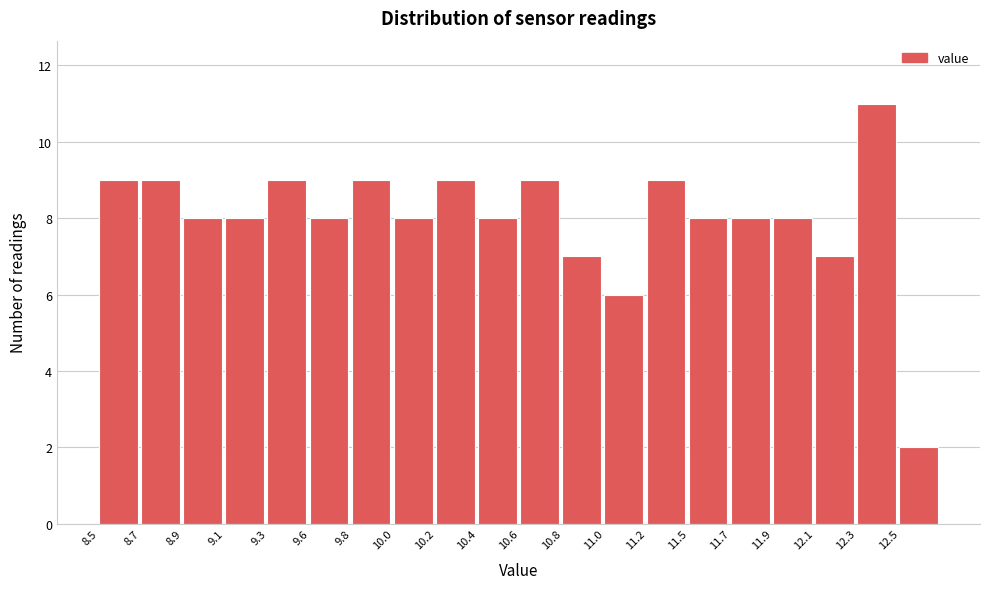

Reading left to right, extract all data points from this chart.

8.5=9	8.7=9	8.9=8	9.1=8	9.3=9	9.6=8	9.8=9	10.0=8	10.2=9	10.4=8	10.6=9	10.8=7	11.0=6	11.2=9	11.5=8	11.7=8	11.9=8	12.1=7	12.3=11	12.5=2